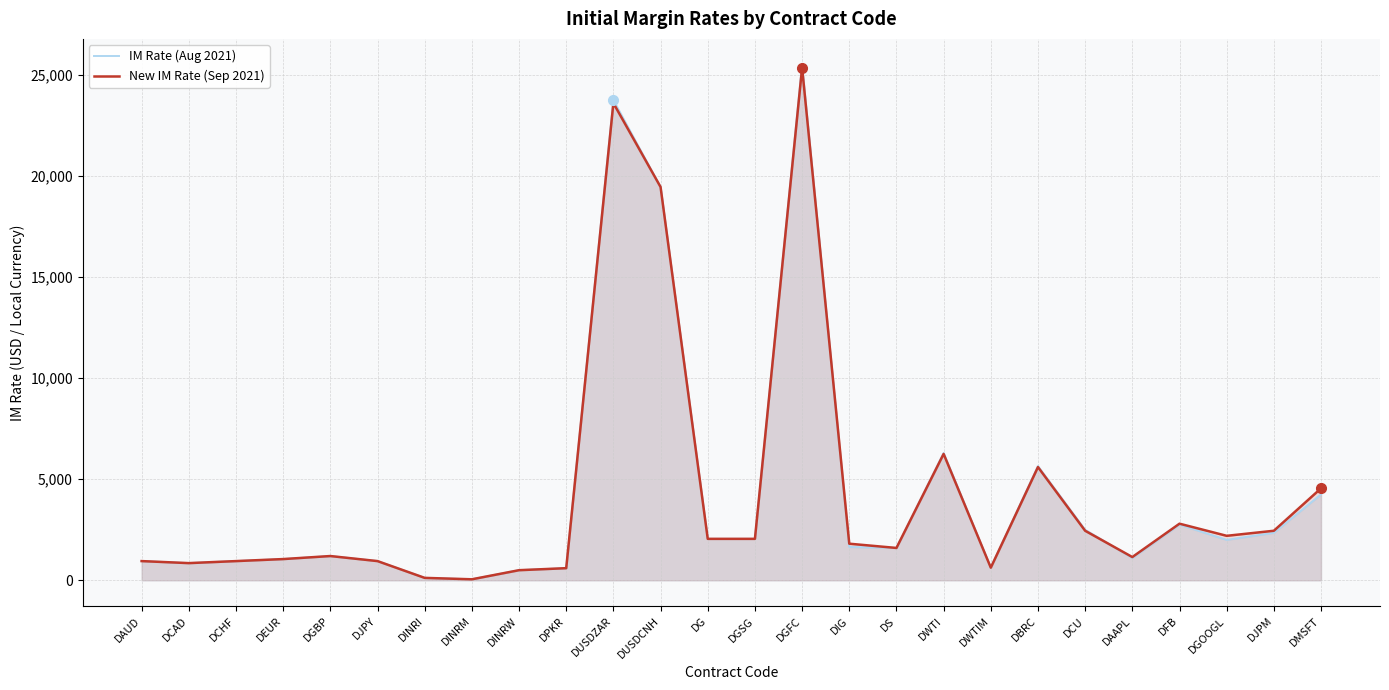

What is the label of the 7th point from the right?

DBRC